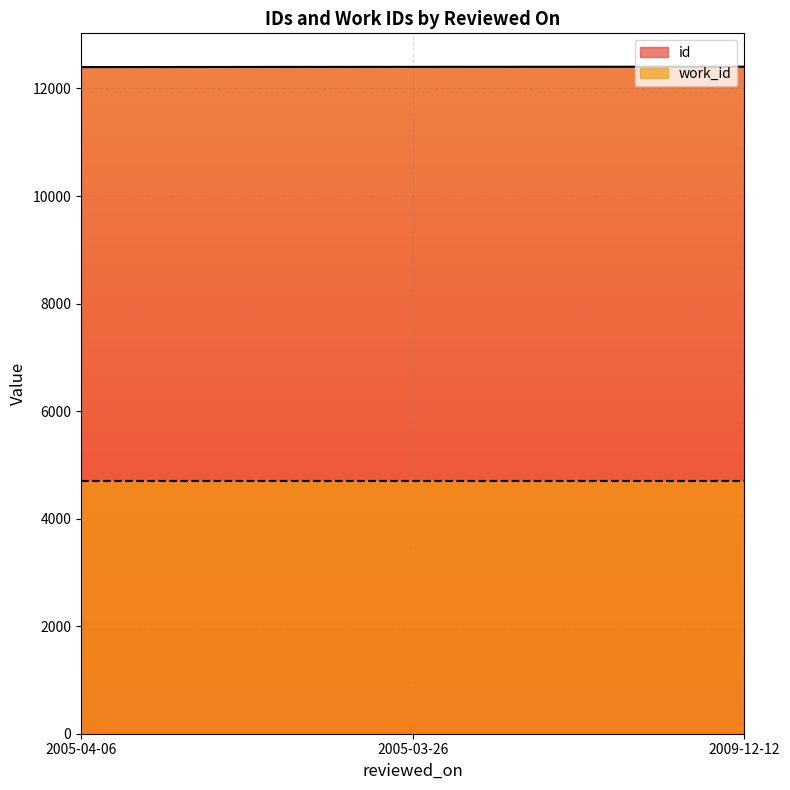

Reading left to right, what are all the values shown in this chart?

2005-04-06=12398	2005-03-26=12402	2009-12-12=12405